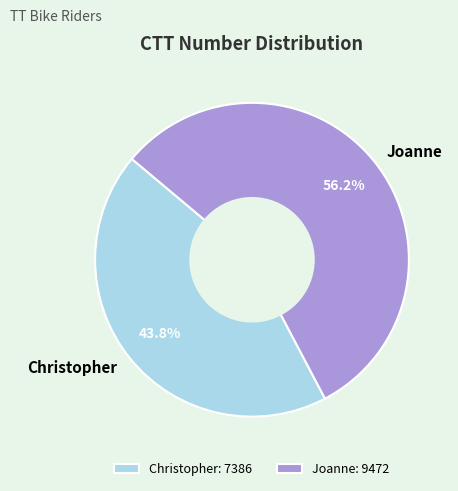

Which category has the biggest portion of the pie?

Joanne